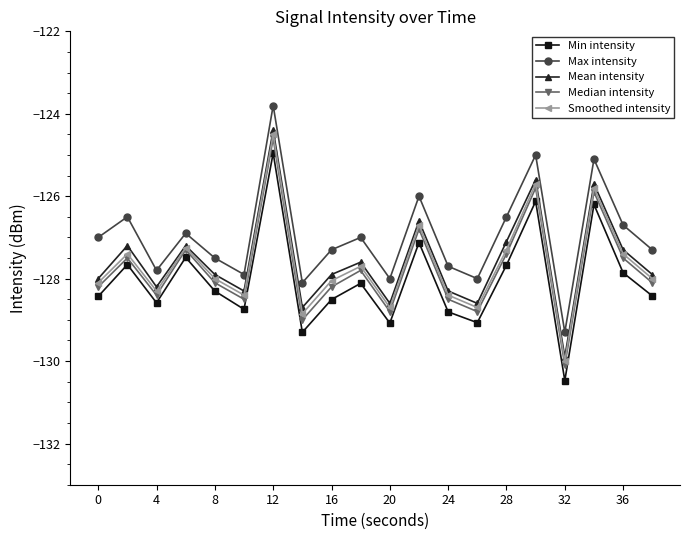

What is the value of the Smoothed intensity point at the 13th from the left?

-128.4